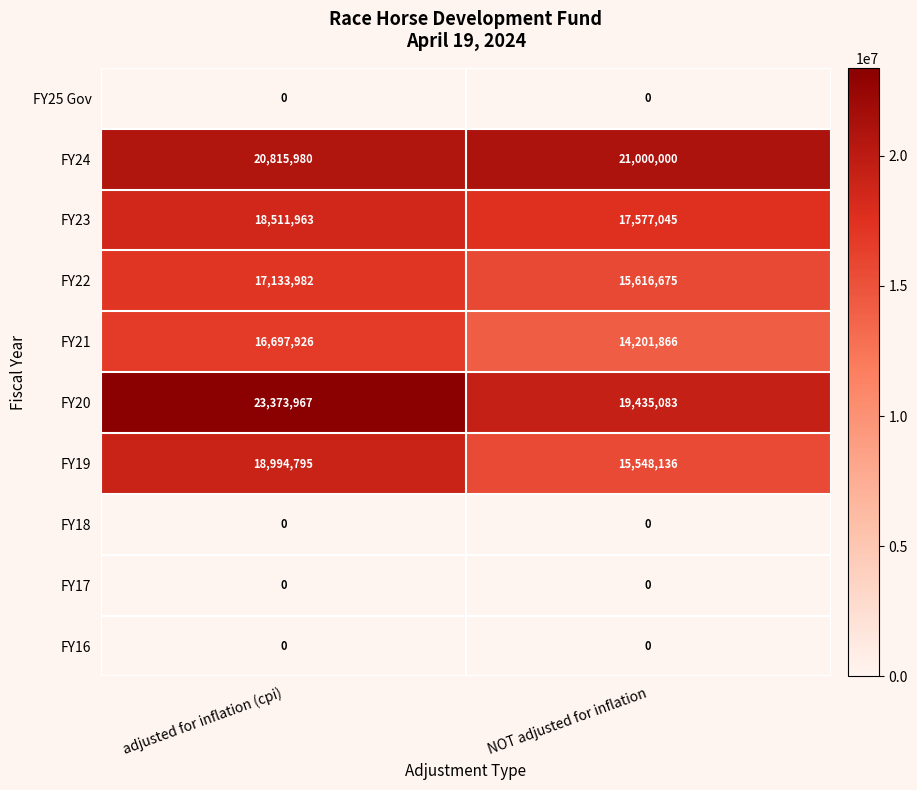

Reading left to right, extract all data points from this chart.

FY25 Gov: 0	0
FY24: 20815980	21000000
FY23: 18511963	17577045
FY22: 17133982	15616675
FY21: 16697926	14201866
FY20: 23373967	19435083
FY19: 18994795	15548136
FY18: 0	0
FY17: 0	0
FY16: 0	0